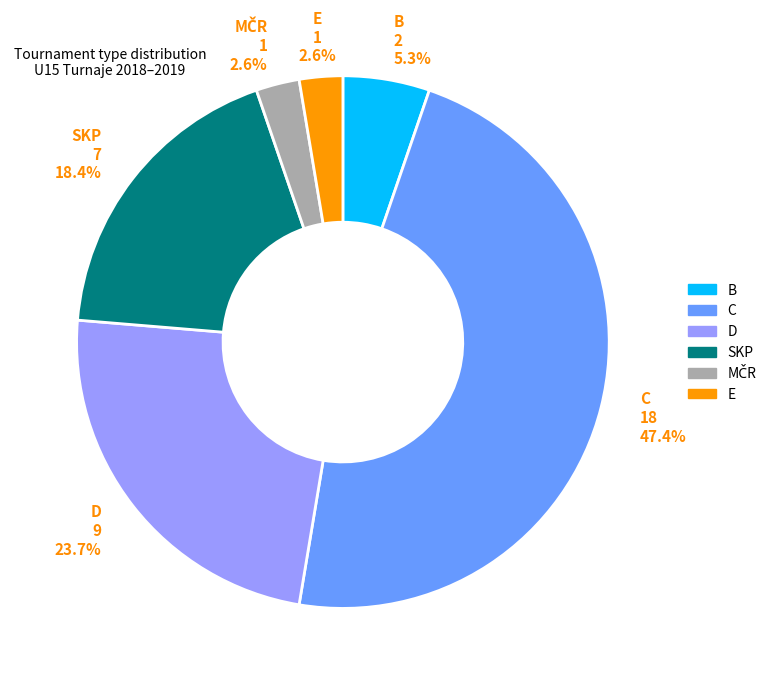

What percentage is the B slice, to the nearest percent?

5%